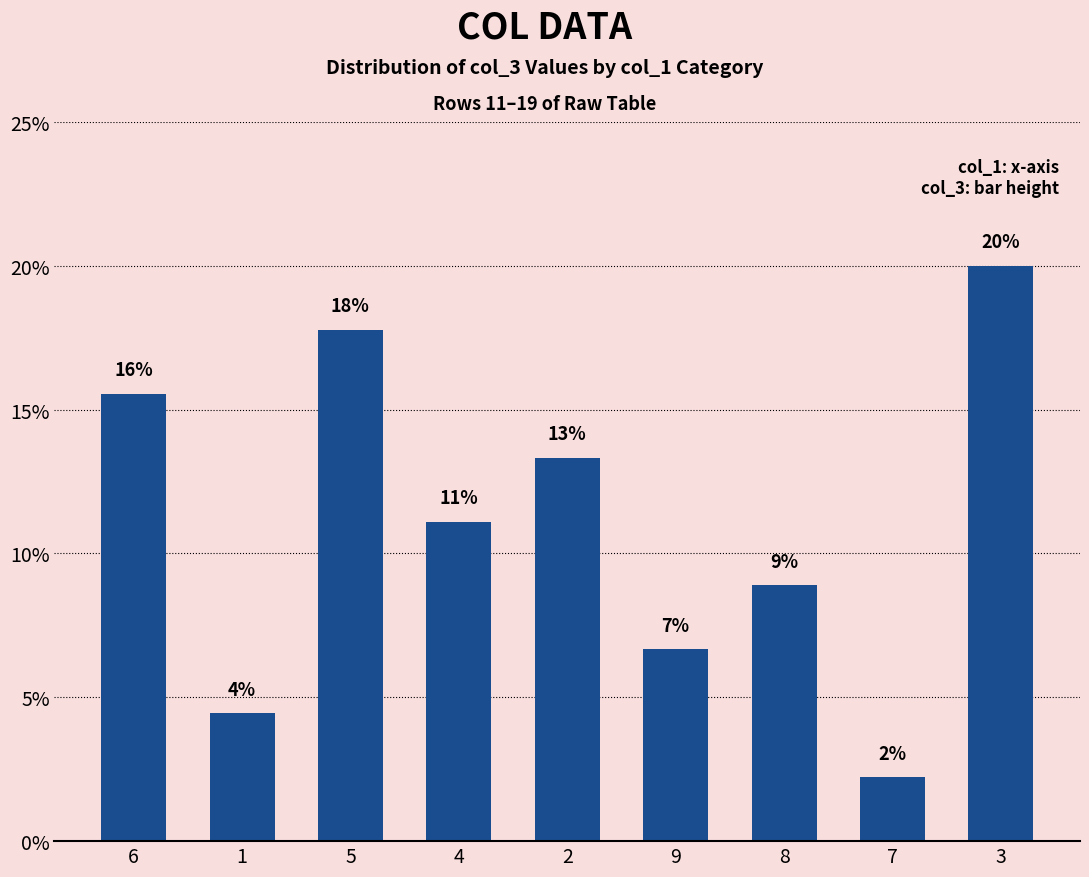

Does the chart contain any negative values?

No